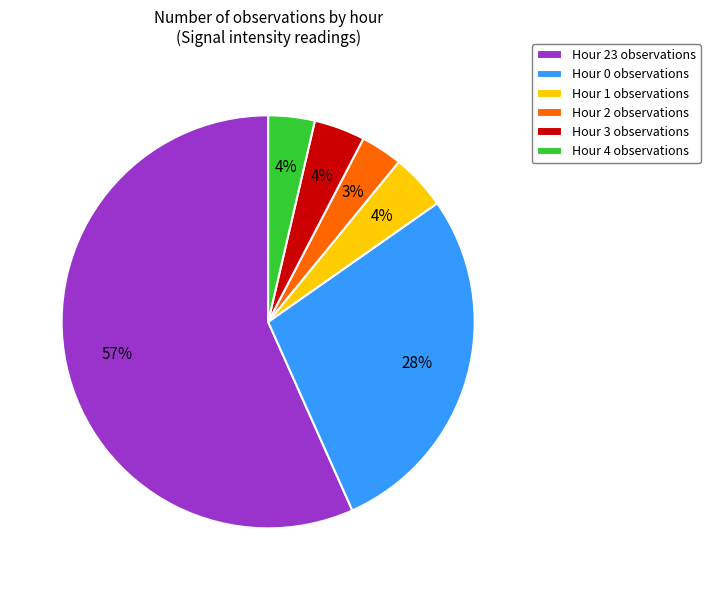

Combined, do Hour 1 observations and Hour 2 observations account for over 50%?

No